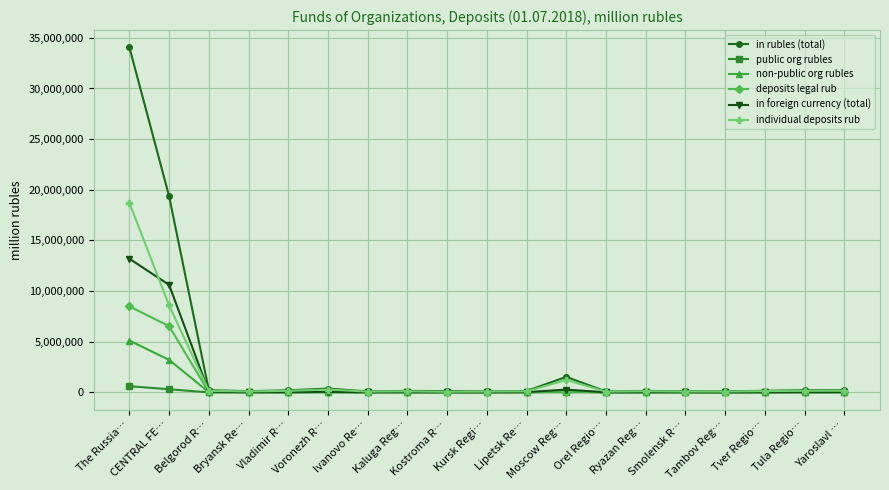

What is the value of the individual deposits rub point at the 2nd from the left?

8581326